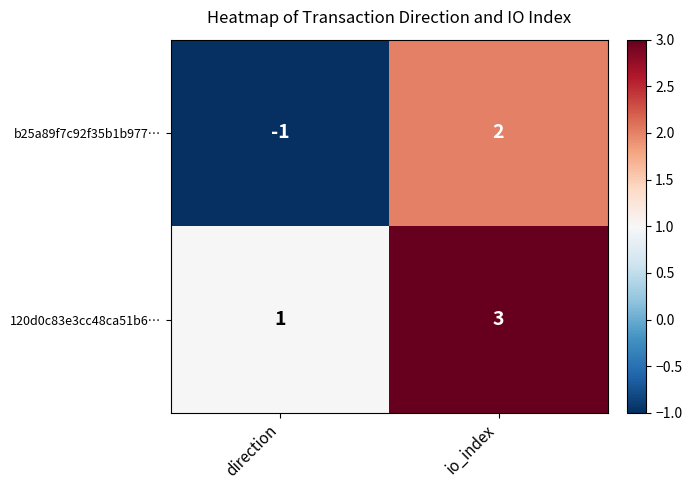

The value of 120d0c83e3cc48ca51b6… at io_index is 2. True or false?

False